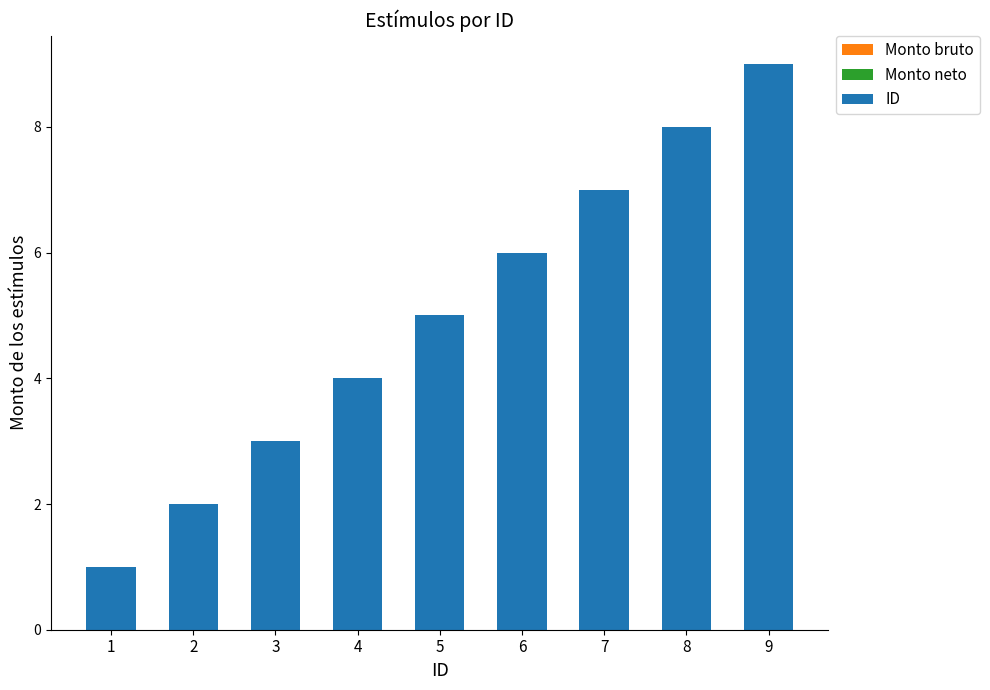

How many data points does each series have?

9